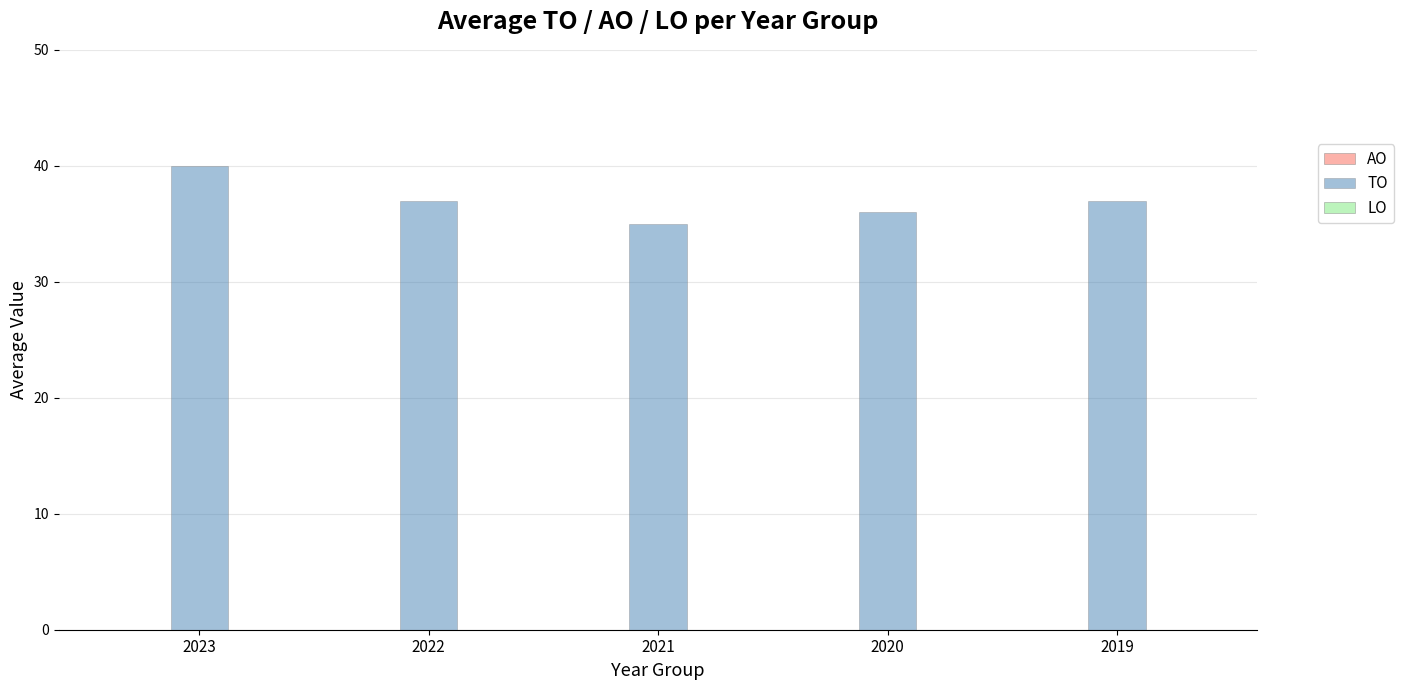

Approximately how many times larger is the value at 2021 compared to 2022?

0.9